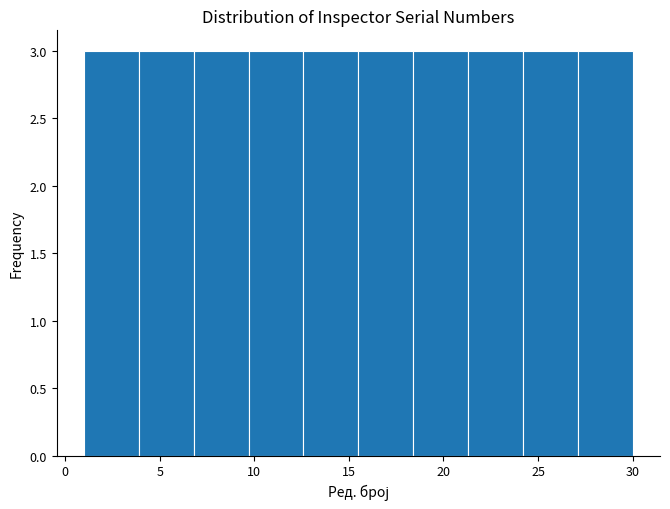

How tall is the bar that spans 1.0 to 3.9 on the x-axis? Neither the bar edges nor the heights are printed on the chart, so give them approximately, as read against the axes.

3